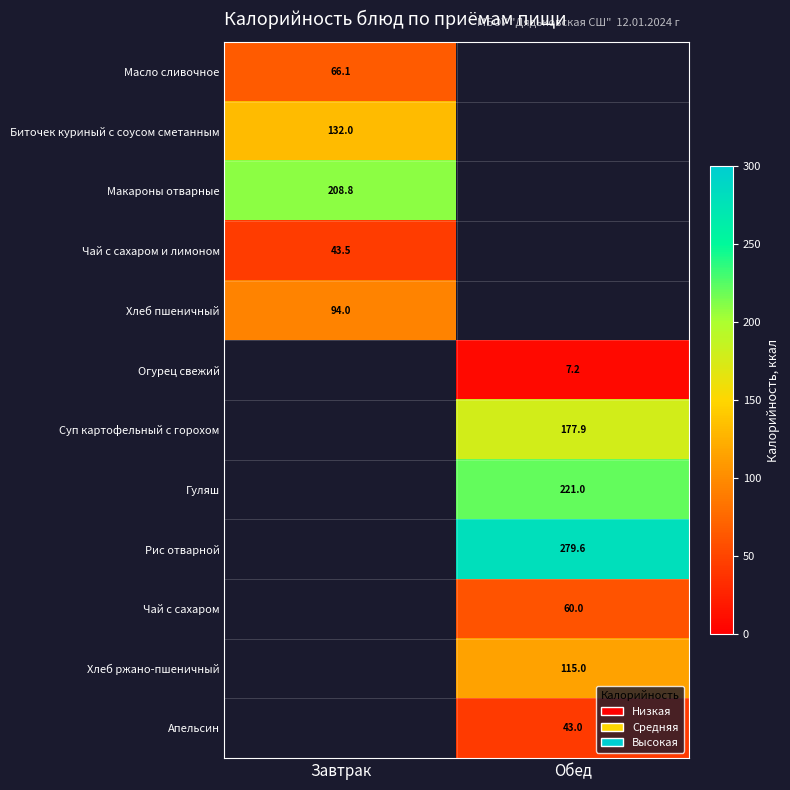

Is it true that Хлеб пшеничный equals 51.1 at Завтрак?

False